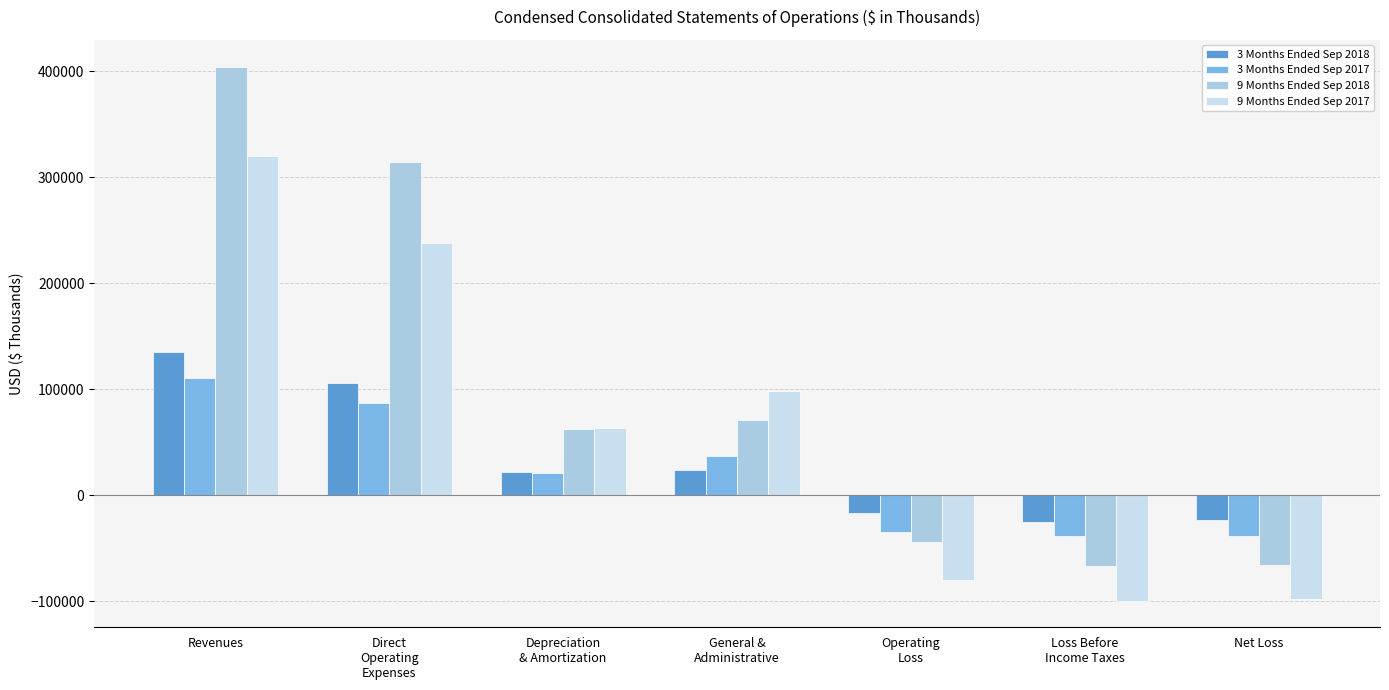

How many bars are there in total?

28